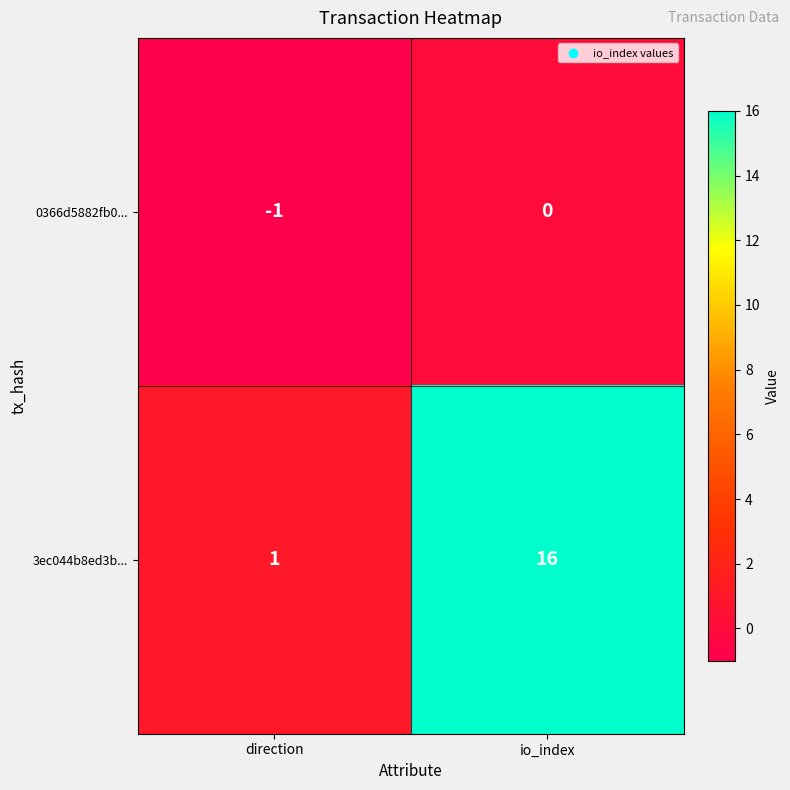

At which category is the sum across all series the highest?

io_index